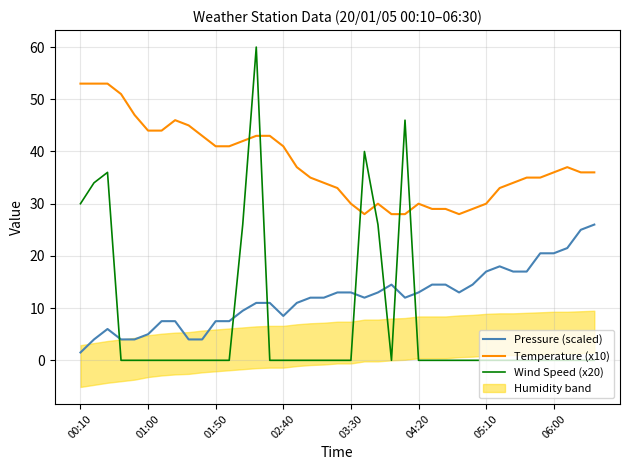

True or false: Temperature (x10) and Pressure (scaled) intersect in this chart.

False